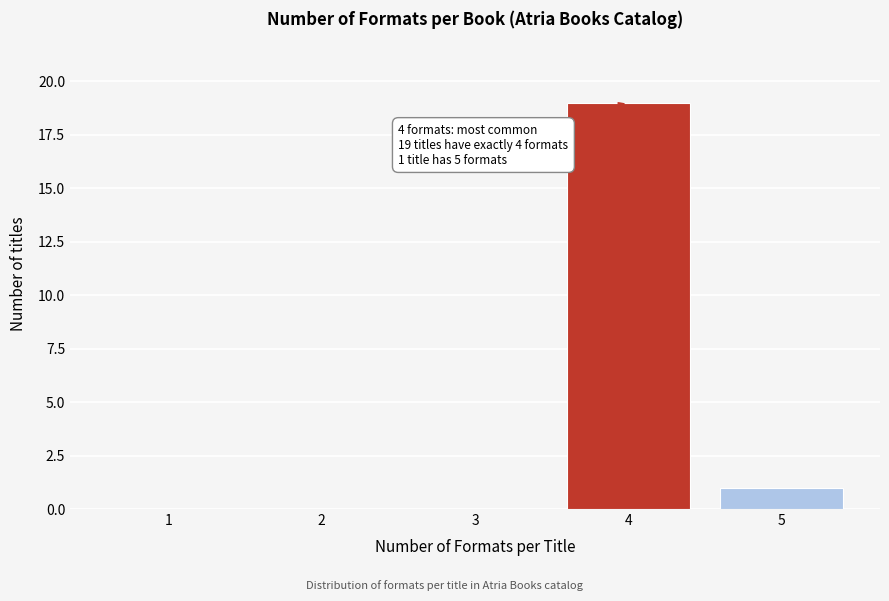

Reading left to right, what are all the values shown in this chart?

1=0	2=0	3=0	4=19	5=1